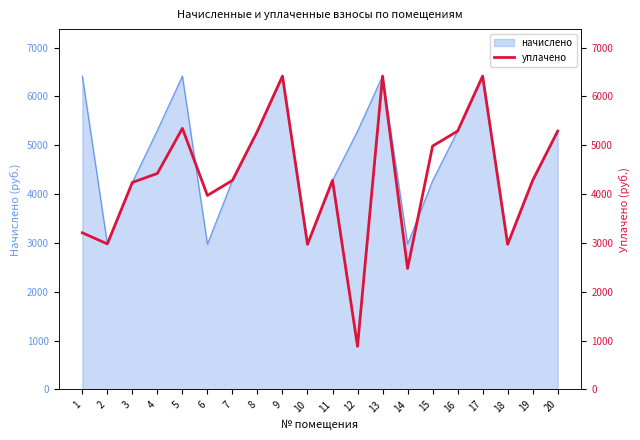

What is the sum of all values?

86426.5